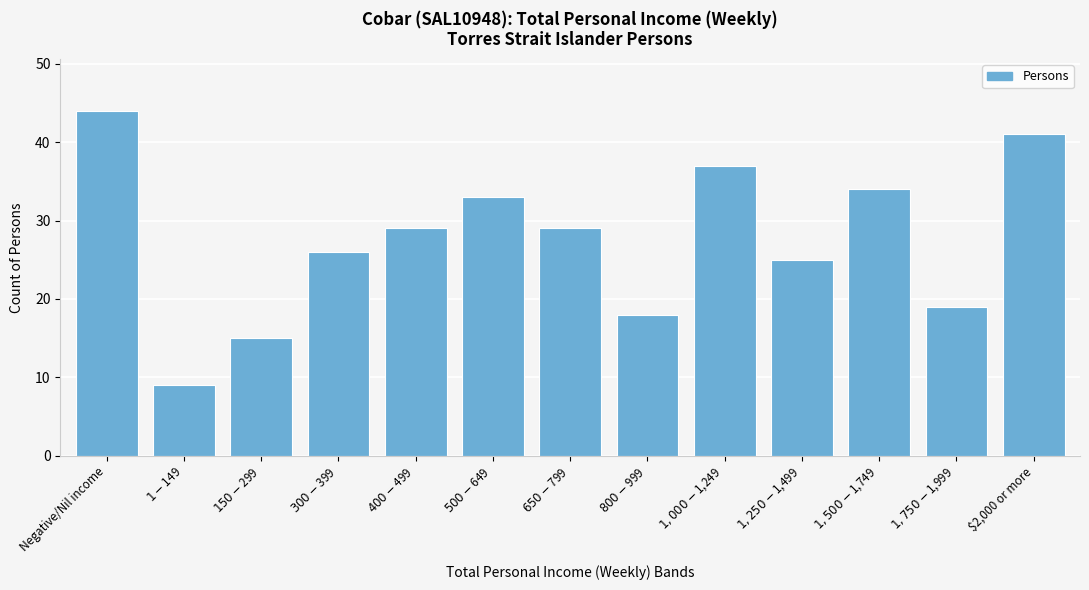

Reading right to left, list all the values displayed in this chart.

41	19	34	25	37	18	29	33	29	26	15	9	44